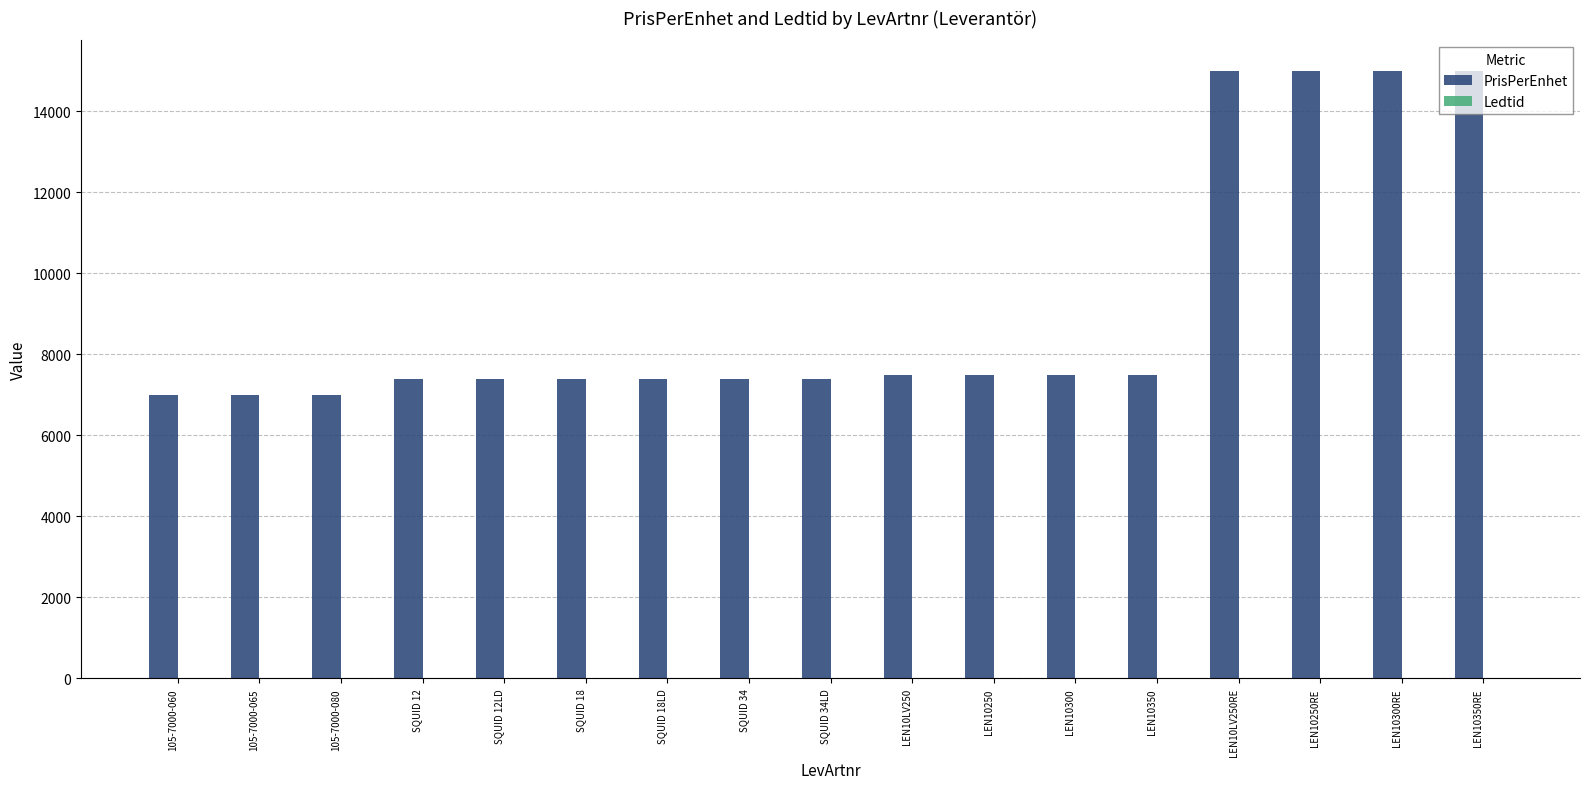

What is the sum of all PrisPerEnhet values?

155235